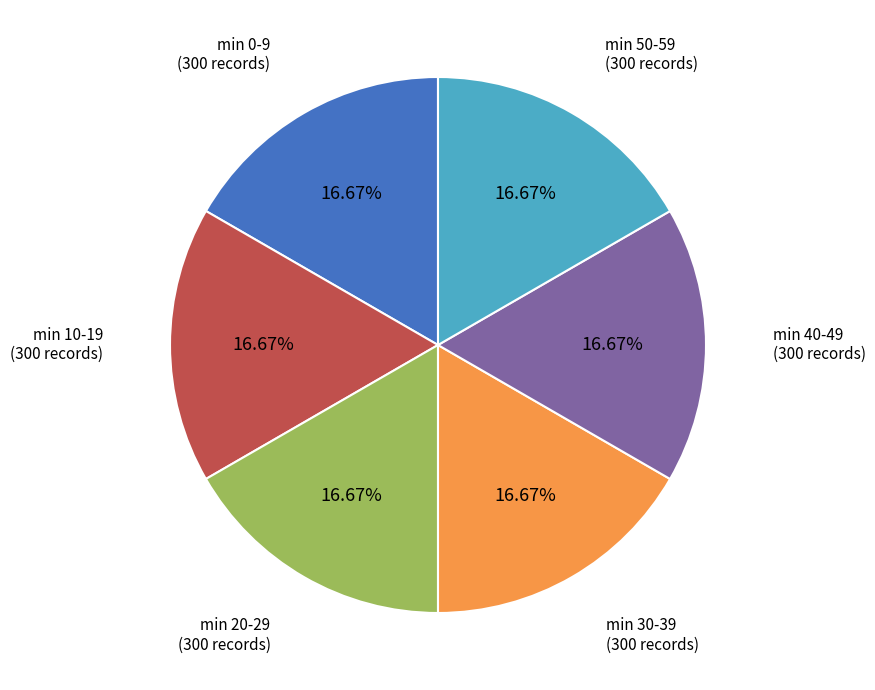

Is there a majority slice in this chart?

No